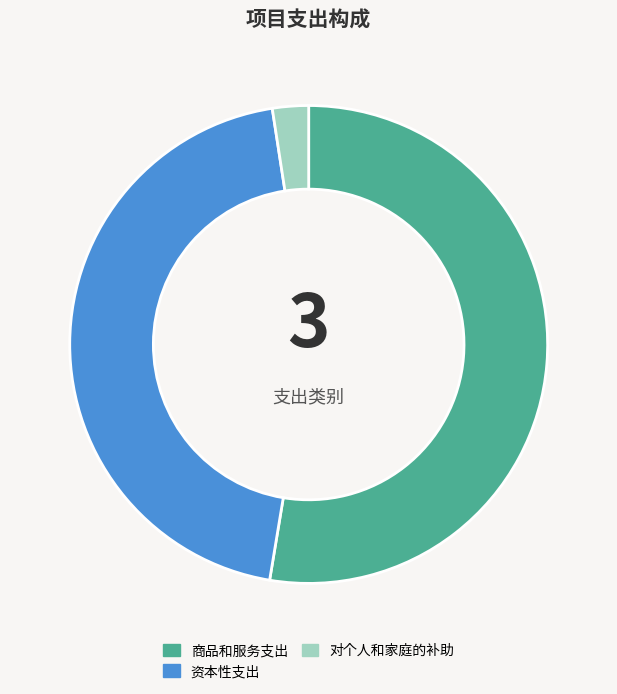

How many slices are in this pie chart?

3